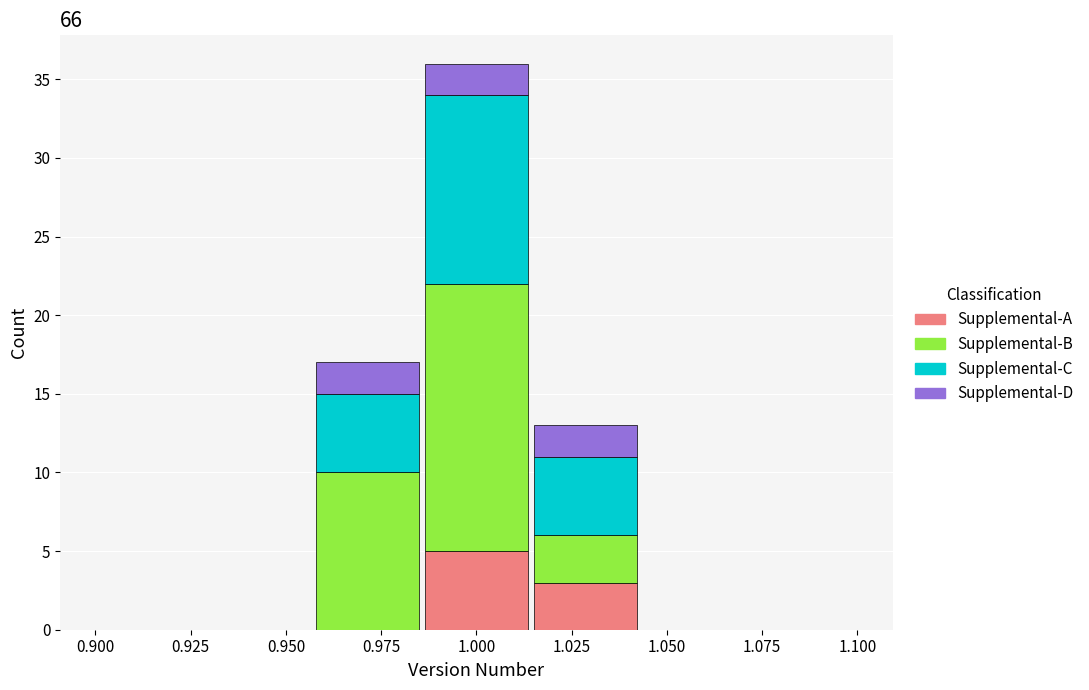

Which range on the x-axis has the tallest stacked bar (by total height)?

0.985 to 1.015